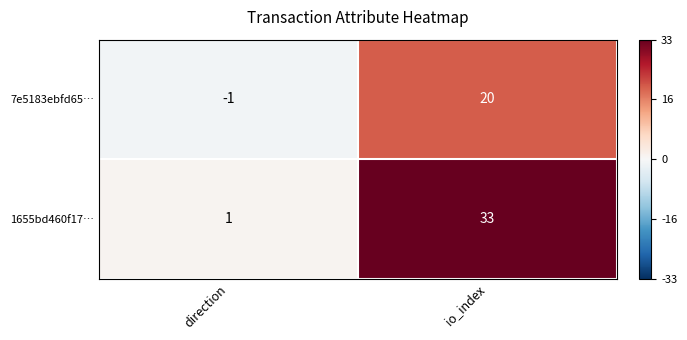

Which series has the widest spread of values?

1655bd460f17…